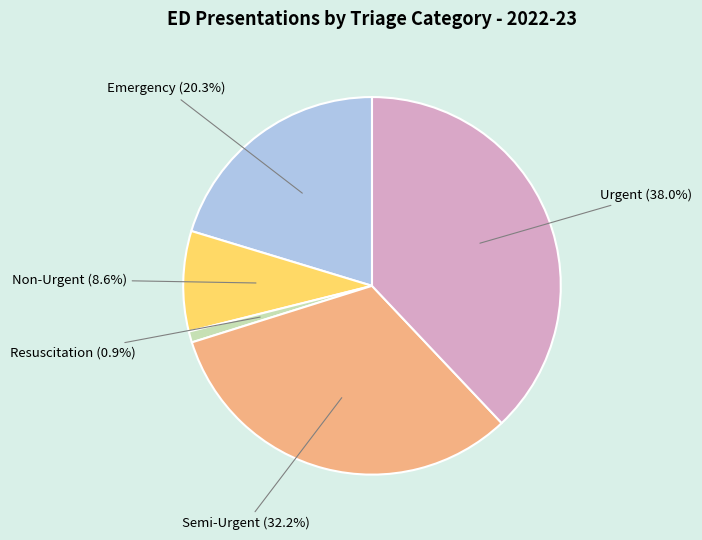

Is there a majority slice in this chart?

No